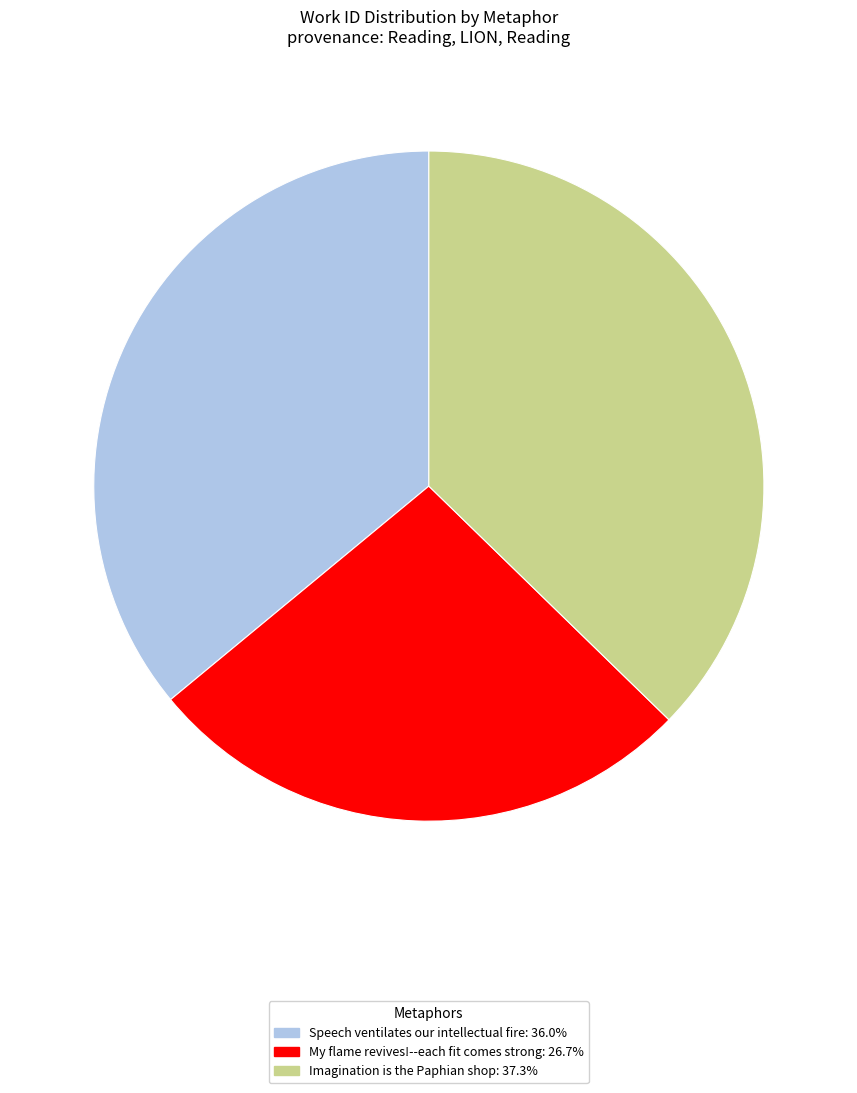

Count the number of slices in the pie.

3